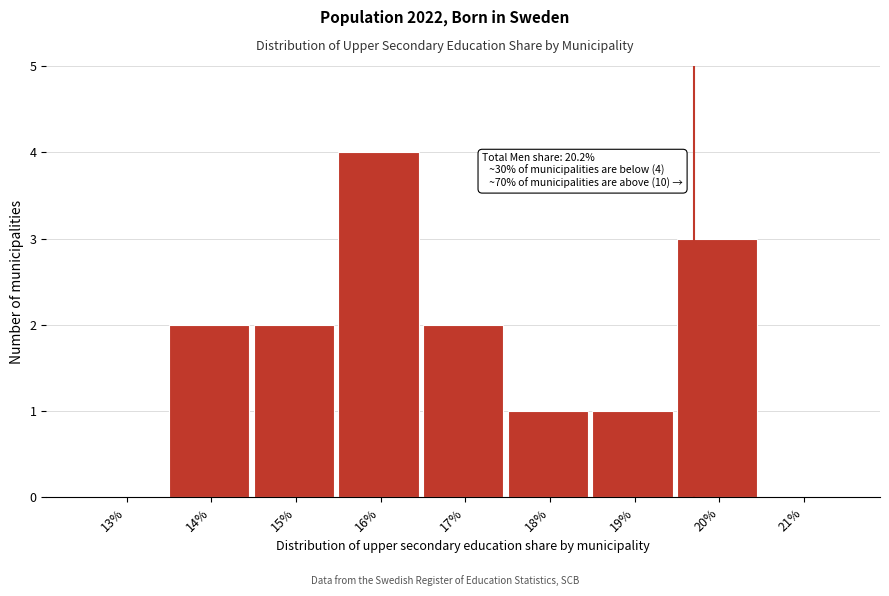

Reading left to right, transcribe all the data shown in this chart.

13%=0	14%=2	15%=2	16%=4	17%=2	18%=1	19%=1	20%=3	21%=0